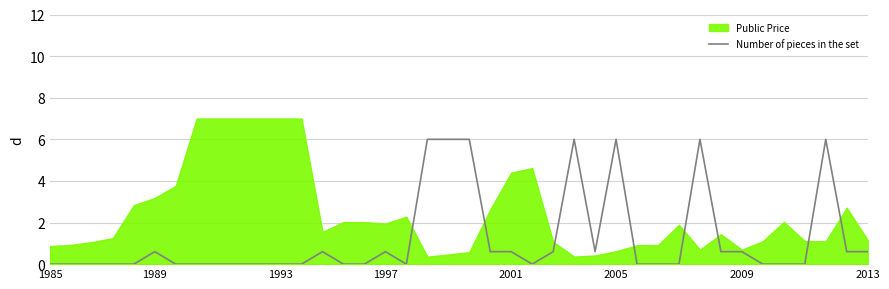

What position from the right is 15?

25